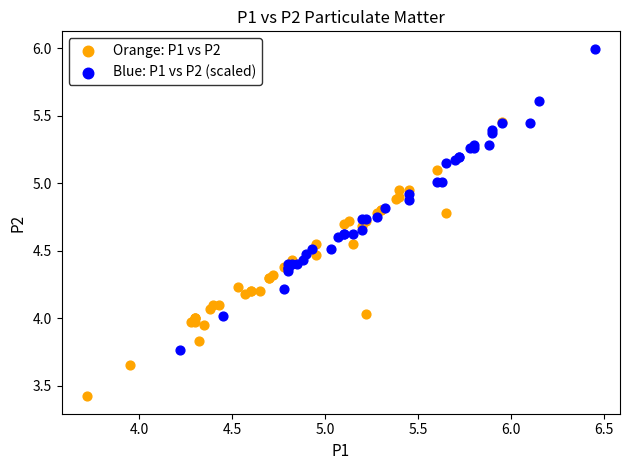

Which series reaches the maximum Y coordinate?

Blue: P1 vs P2 (scaled)